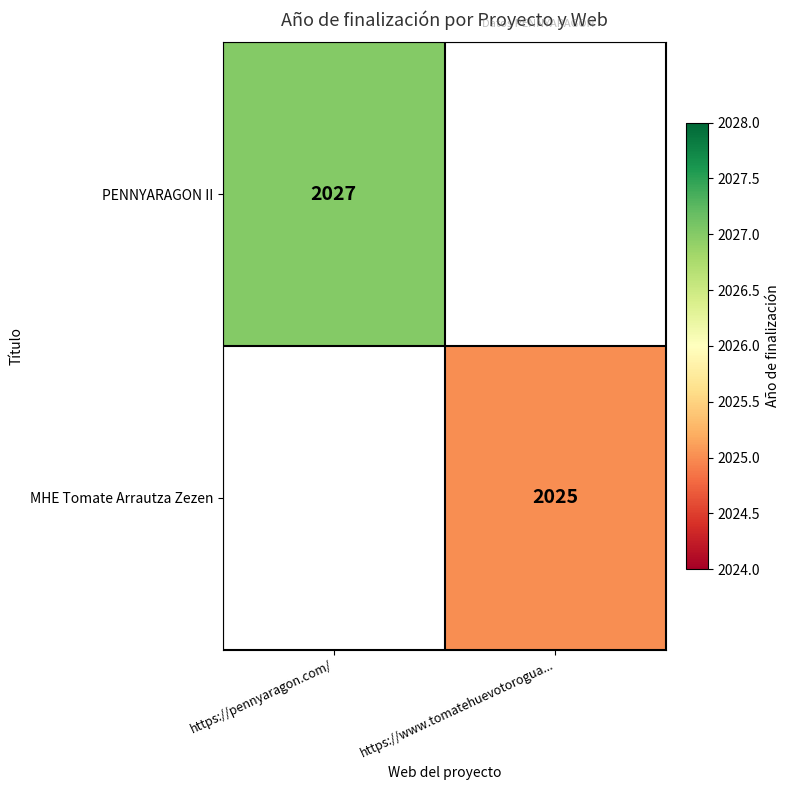

The PENNYARAGON II series shows 1317 at https://pennyaragon.com/. True or false?

False